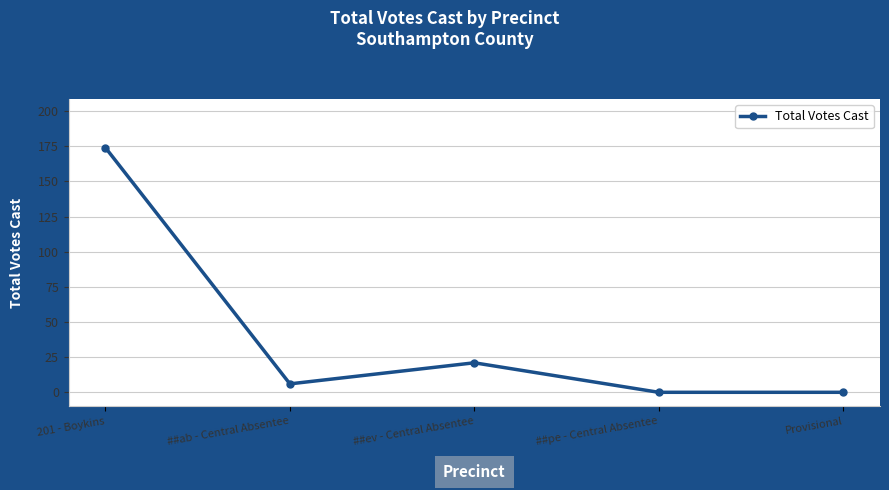

The value at ##pe - Central Absentee is 121. True or false?

False